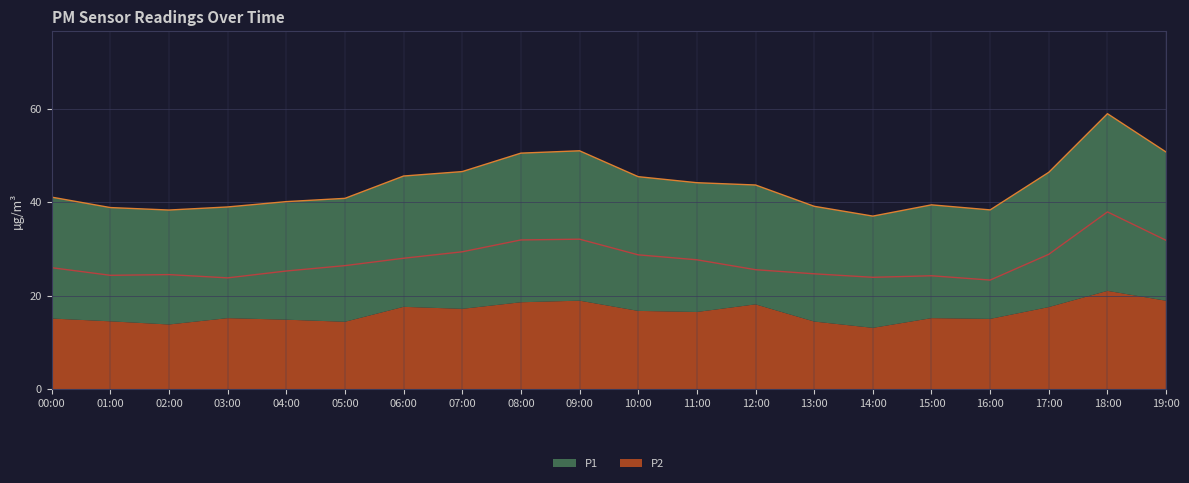

What is the greatest value displayed?

37.9